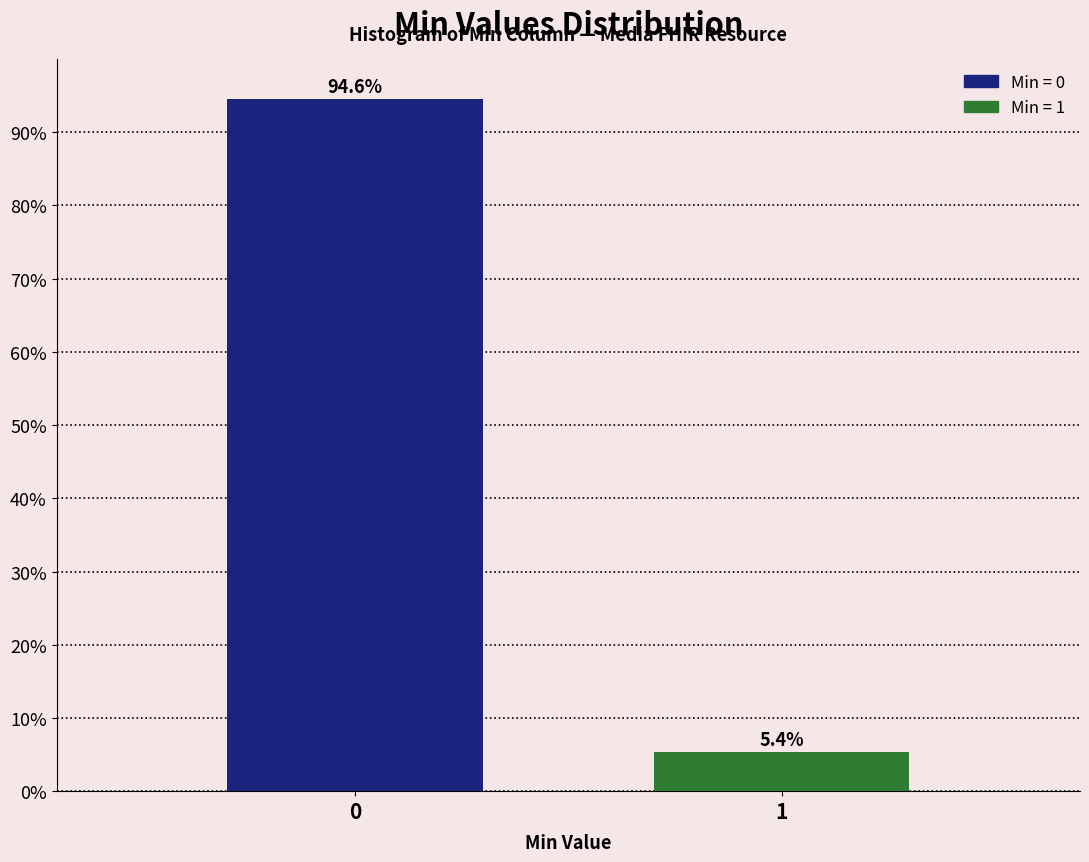

Reading left to right, what are all the values shown in this chart?

0=94.6	1=5.4